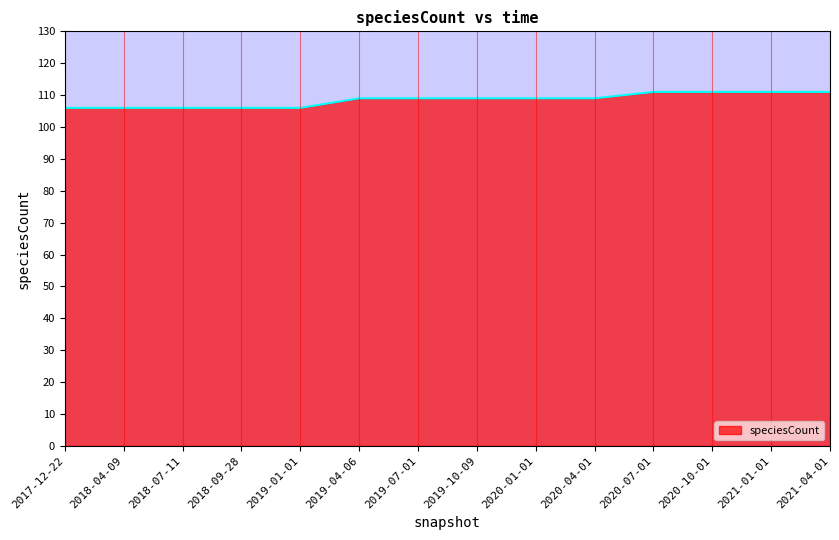

True or false: the data shows 151 at 2017-12-22.

False